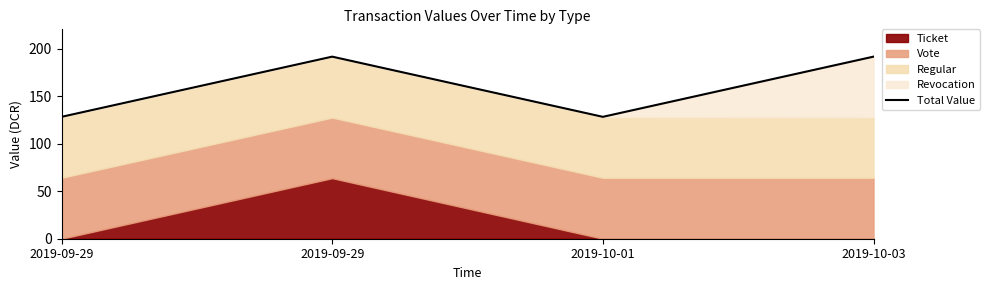

Which category has the highest value across all series?

2019-09-29